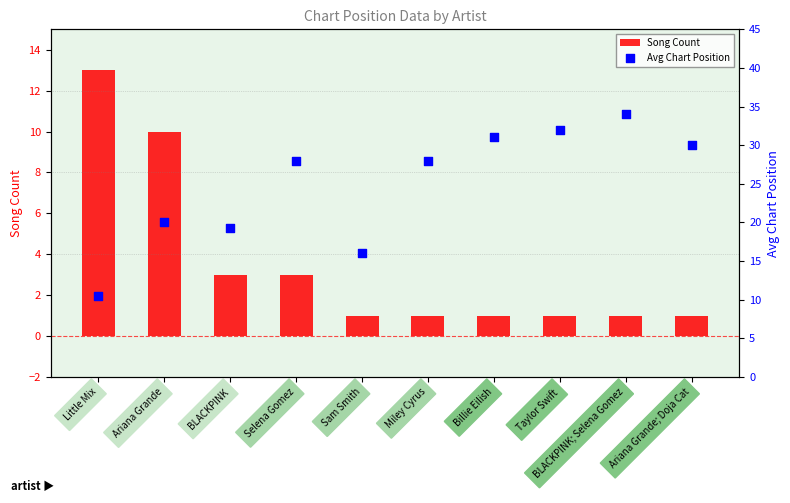

Is the value of Avg Chart Position at Selena Gomez greater than the value of Song Count at Little Mix?

Yes